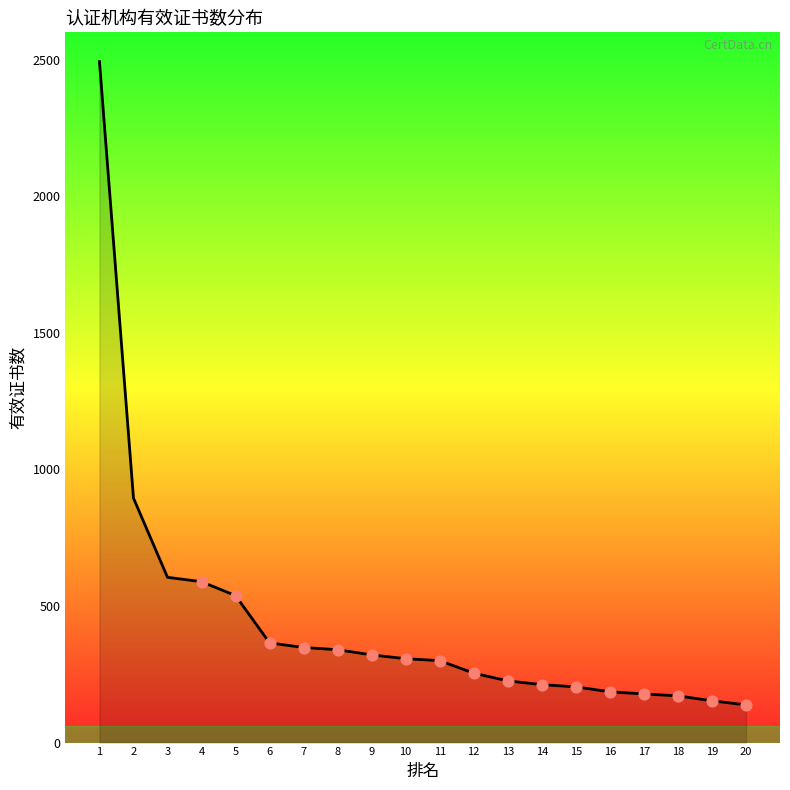

What is the ratio of the value at 14 to the value at 16?

1.1